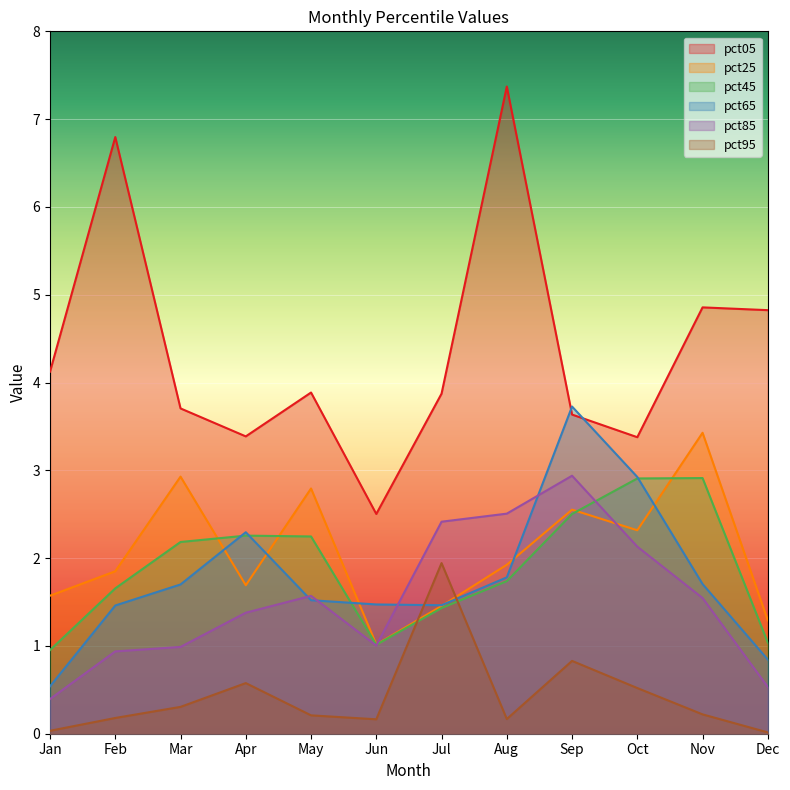

Which has a higher value, Sep or Aug?

Aug